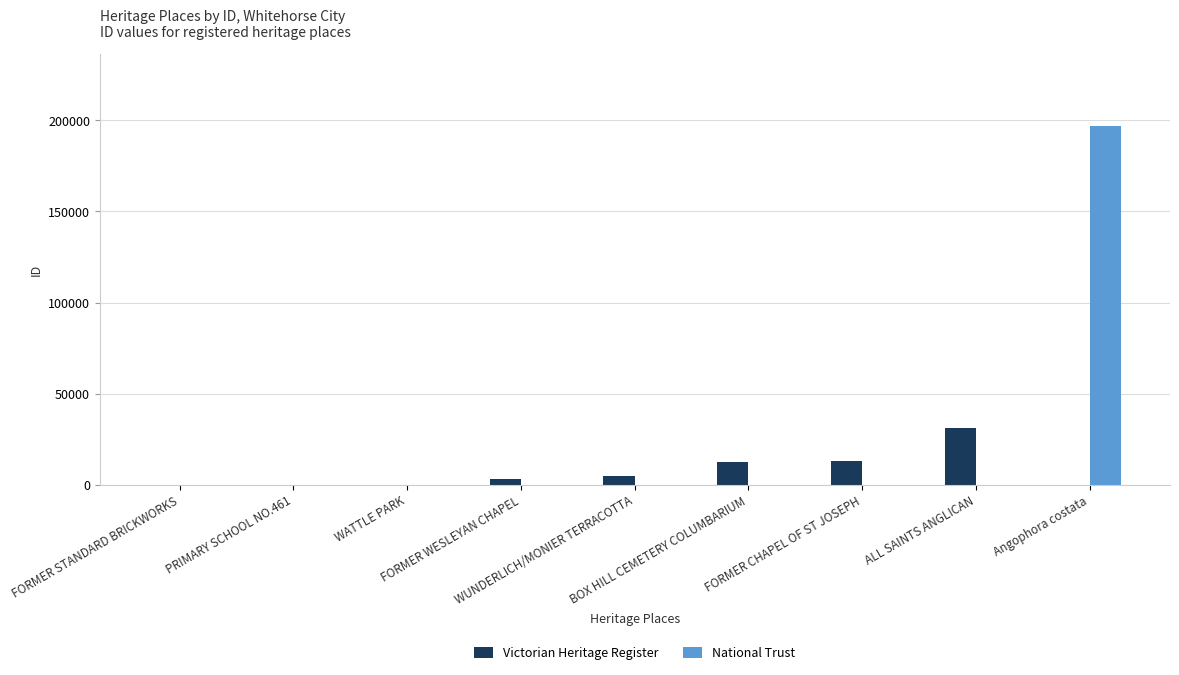

What is the sum of all National Trust values?

197146